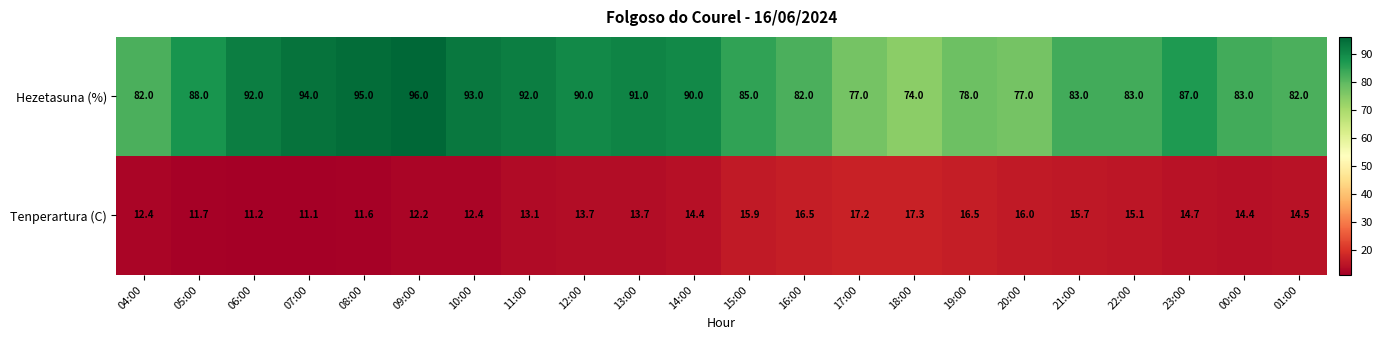

What is the difference between the maximum and minimum values in the Hezetasuna (%) series?

22.0